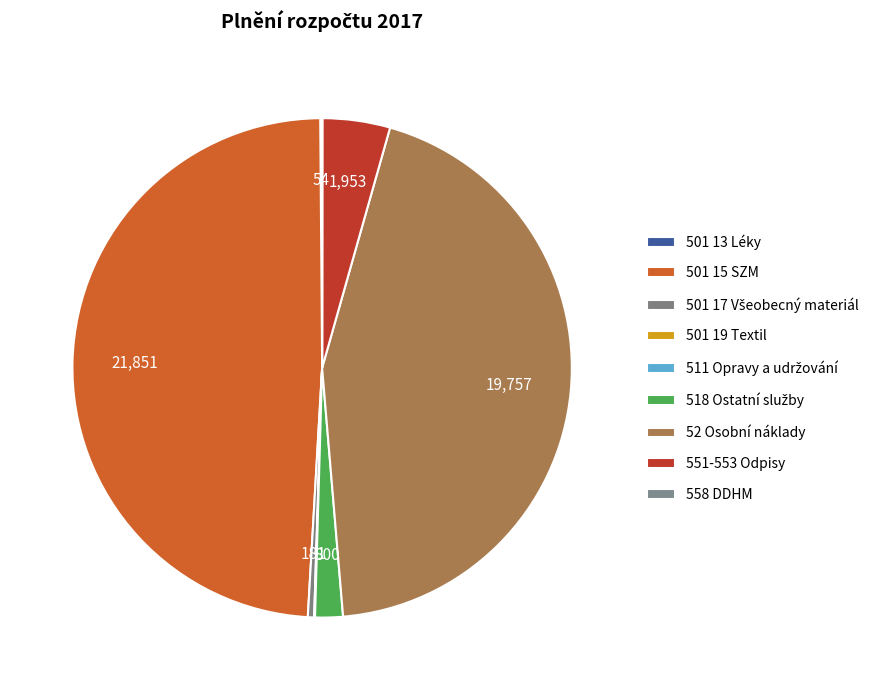

Combined, what portion of the pie is 52 Osobní náklady and 518 Ostatní služby?

46.1%